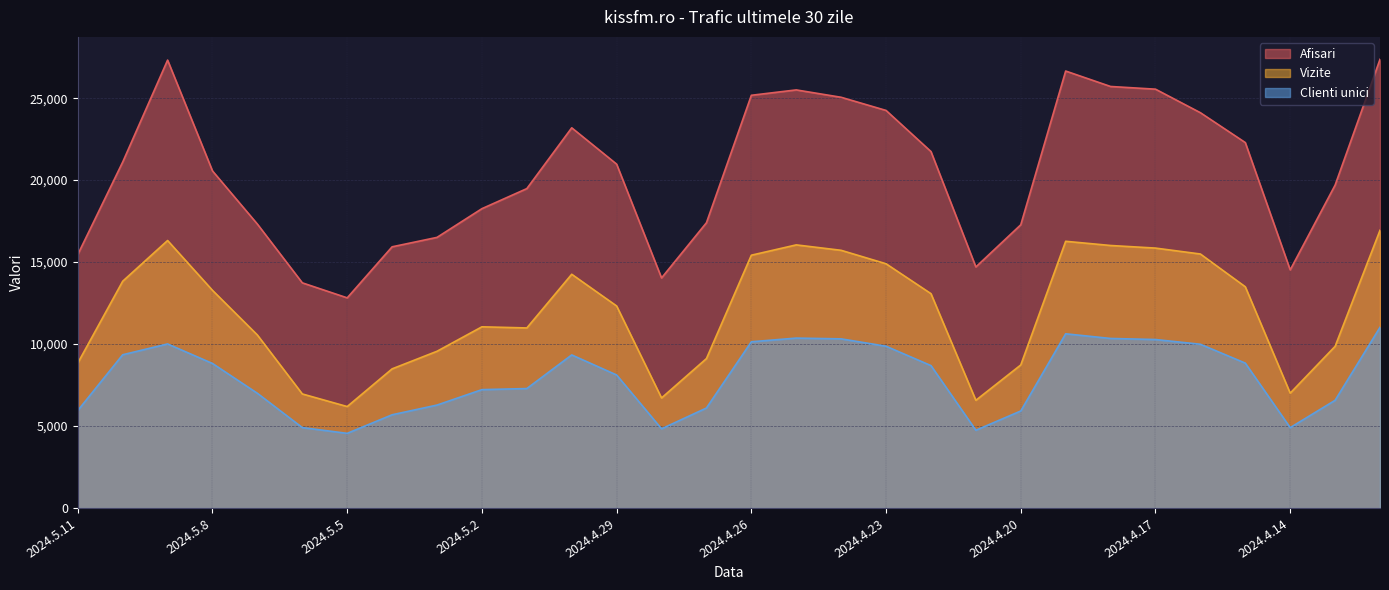

How many data points in Afisari are above 20975?

14